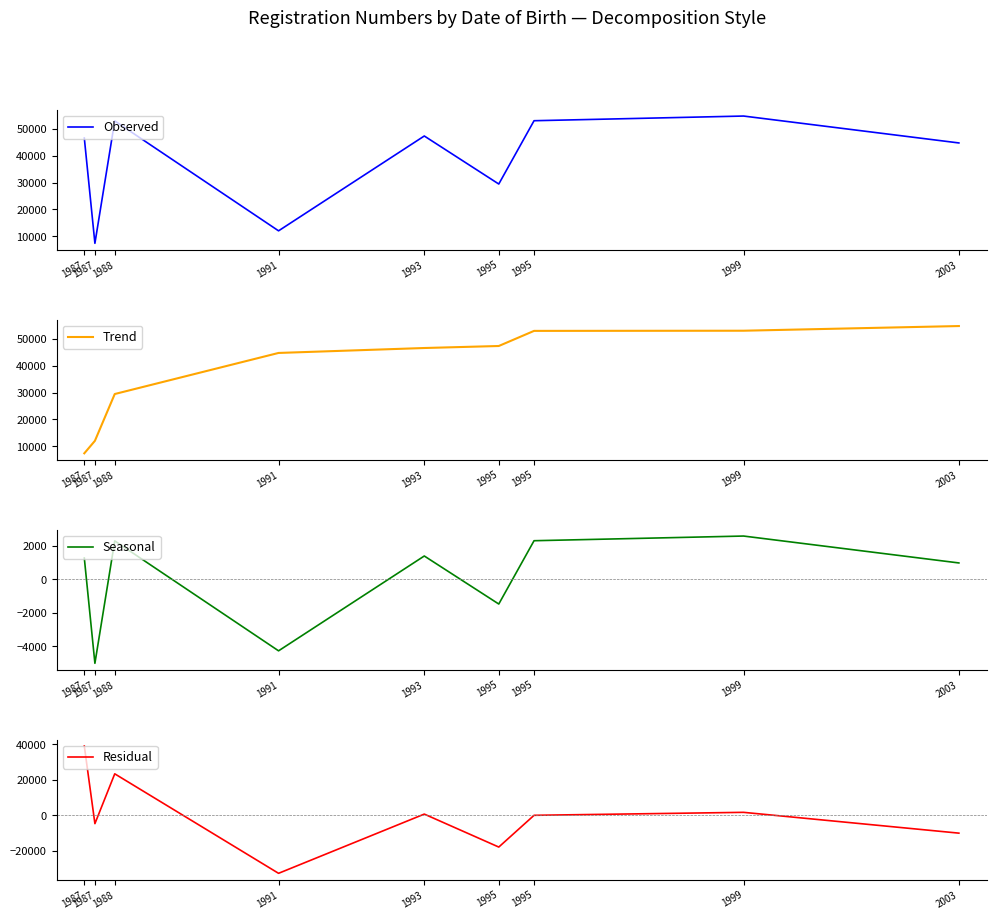

What is the average value of the Trend series?

38660